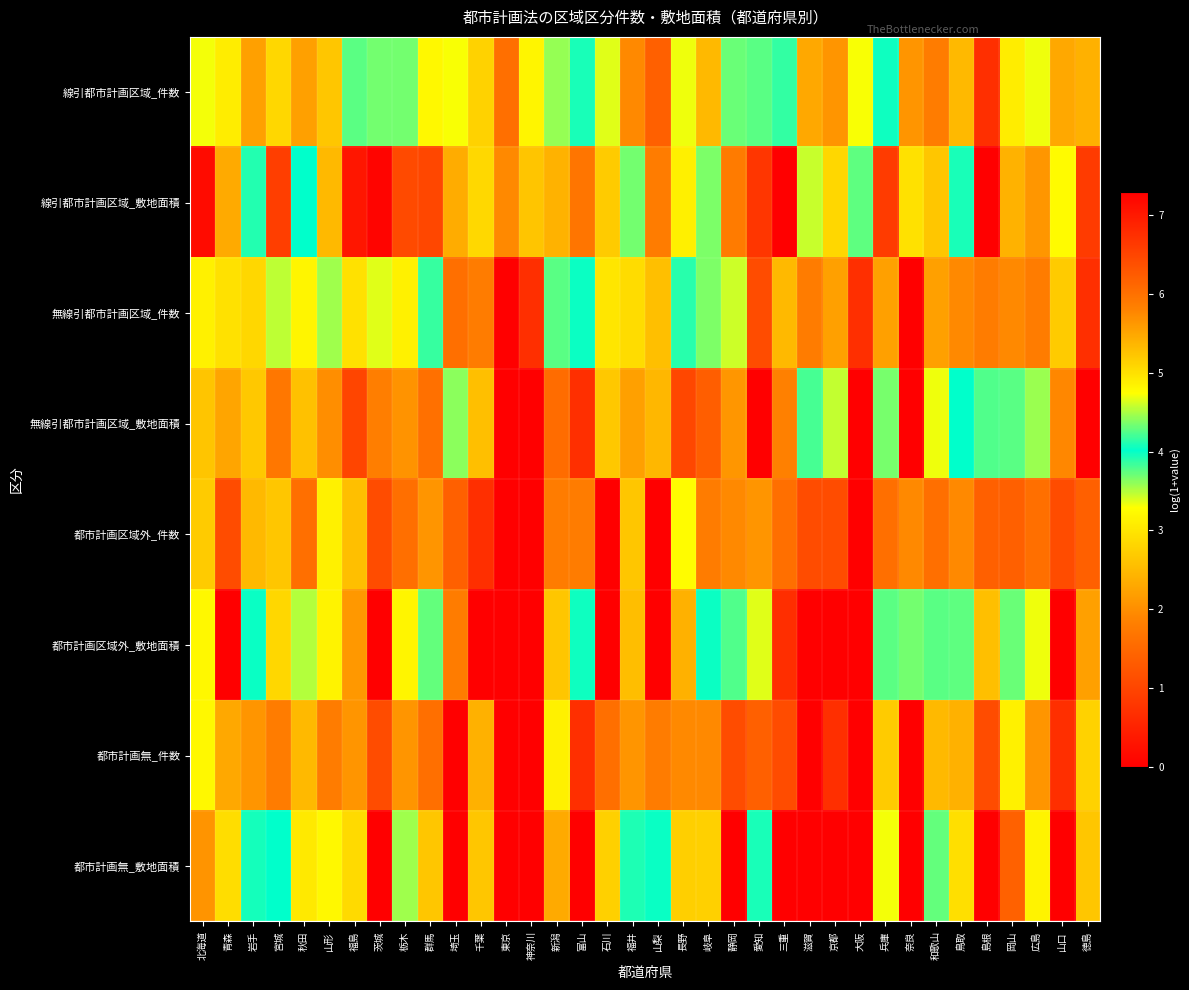

Reading left to right, what are all the values shown in this chart?

線引都市計画区域_件数: 北海道=4.7	青森=3.1	岩手=2.2	宮城=2.8	秋田=2.2	山形=2.6	福島=3.8	茨城=3.7	栃木=3.7	群馬=3.2	埼玉=3.3	千葉=2.8	東京=1.6	神奈川=3.2	新潟=3.6	富山=4.1	石川=3.4	福井=1.9	山梨=1.4	長野=3.3	岐阜=2.5	静岡=3.7	愛知=4.3	三重=3.9	滋賀=2.3	京都=2.1	大阪=3.3	兵庫=4.1	奈良=2.1	和歌山=1.8	鳥取=2.5	島根=0.7	岡山=3.1	広島=3.3	山口=2.3	徳島=2.4
線引都市計画区域_敷地面積: 北海道=7.2	青森=5.5	岩手=4.1	宮城=6.6	秋田=4.0	山形=5.3	福島=7.0	茨城=7.2	栃木=6.4	群馬=6.5	埼玉=5.5	千葉=5.1	東京=1.9	神奈川=5.2	新潟=5.4	富山=6.0	石川=5.2	福井=3.7	山梨=1.8	長野=4.9	岐阜=4.4	静岡=5.9	愛知=6.7	三重=7.3	滋賀=4.6	京都=2.8	大阪=4.3	兵庫=6.6	奈良=2.9	和歌山=2.6	鳥取=4.1	島根=0.0	岡山=5.4	広島=5.6	山口=4.8	徳島=6.6
無線引都市計画区域_件数: 北海道=3.1	青森=2.9	岩手=2.8	宮城=3.5	秋田=3.2	山形=3.6	福島=2.9	茨城=3.4	栃木=3.1	群馬=4.2	埼玉=1.6	千葉=1.8	東京=0.0	神奈川=0.7	新潟=4.3	富山=4.0	石川=3.0	福井=2.9	山梨=2.6	長野=4.1	岐阜=3.7	静岡=3.4	愛知=1.1	三重=2.5	滋賀=1.8	京都=2.2	大阪=0.7	兵庫=2.2	奈良=0.0	和歌山=2.2	鳥取=1.9	島根=1.8	岡山=1.9	広島=1.8	山口=2.7	徳島=0.7
無線引都市計画区域_敷地面積: 北海道=5.2	青森=5.5	岩手=5.2	宮城=5.9	秋田=5.3	山形=5.7	福島=6.5	茨城=5.9	栃木=5.7	群馬=6.0	埼玉=3.6	千葉=2.6	東京=0.0	神奈川=0.0	新潟=6.1	富山=6.8	石川=5.2	福井=5.6	山梨=5.3	長野=6.5	岐阜=6.2	静岡=5.6	愛知=0.0	三重=5.8	滋賀=3.8	京都=4.6	大阪=0.0	兵庫=4.4	奈良=0.0	和歌山=3.3	鳥取=4.0	島根=3.8	岡山=4.3	広島=4.5	山口=5.8	徳島=0.0
都市計画区域外_件数: 北海道=2.7	青森=1.1	岩手=2.5	宮城=2.6	秋田=1.6	山形=3.1	福島=2.6	茨城=1.1	栃木=1.6	群馬=2.1	埼玉=1.4	千葉=0.7	東京=0.0	神奈川=0.0	新潟=1.8	富山=1.8	石川=0.0	福井=2.6	山梨=0.0	長野=3.3	岐阜=1.8	静岡=1.9	愛知=2.1	三重=1.6	滋賀=1.1	京都=1.1	大阪=0.0	兵庫=1.6	奈良=1.9	和歌山=1.6	鳥取=1.9	島根=1.4	岡山=1.4	広島=1.6	山口=1.1	徳島=1.4
都市計画区域外_敷地面積: 北海道=4.8	青森=0.0	岩手=4.0	宮城=5.1	秋田=3.5	山形=4.8	福島=5.6	茨城=0.0	栃木=3.2	群馬=4.3	埼玉=1.8	千葉=0.0	東京=0.0	神奈川=0.0	新潟=2.6	富山=4.1	石川=0.0	福井=5.3	山梨=0.0	長野=5.4	岐阜=4.0	静岡=3.8	愛知=3.4	三重=6.8	滋賀=0.0	京都=0.0	大阪=0.0	兵庫=3.8	奈良=3.7	和歌山=4.3	鳥取=4.3	島根=2.6	岡山=3.7	広島=3.3	山口=0.0	徳島=2.2
都市計画無_件数: 北海道=3.2	青森=2.3	岩手=2.1	宮城=1.8	秋田=2.5	山形=1.8	福島=2.1	茨城=1.1	栃木=2.1	群馬=1.6	埼玉=0.0	千葉=2.4	東京=0.0	神奈川=0.0	新潟=3.1	富山=0.7	石川=1.6	福井=2.1	山梨=1.8	長野=1.9	岐阜=1.9	静岡=1.1	愛知=1.4	三重=1.1	滋賀=0.0	京都=0.7	大阪=0.0	兵庫=2.7	奈良=0.0	和歌山=2.5	鳥取=2.4	島根=1.1	岡山=3.1	広島=2.1	山口=0.7	徳島=2.8
都市計画無_敷地面積: 北海道=5.7	青森=5.0	岩手=4.0	宮城=4.0	秋田=4.9	山形=4.8	福島=5.1	茨城=0.0	栃木=3.6	群馬=2.6	埼玉=0.0	千葉=5.2	東京=0.0	神奈川=0.0	新潟=5.5	富山=0.0	石川=5.1	福井=4.1	山梨=4.0	長野=5.1	岐阜=5.1	静岡=0.0	愛知=4.1	三重=0.0	滋賀=0.0	京都=0.0	大阪=0.0	兵庫=4.7	奈良=0.0	和歌山=4.3	鳥取=5.0	島根=0.0	岡山=6.2	広島=4.8	山口=0.0	徳島=5.2